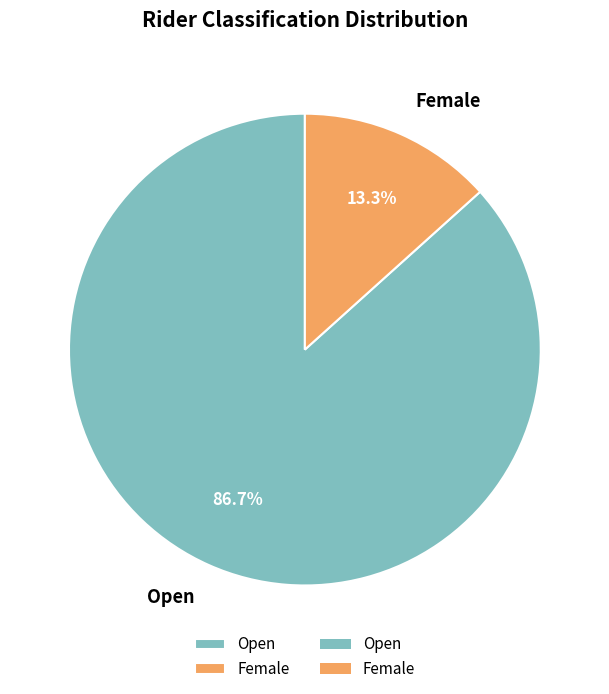

Rank the categories by value from highest to lowest.

Open, Female